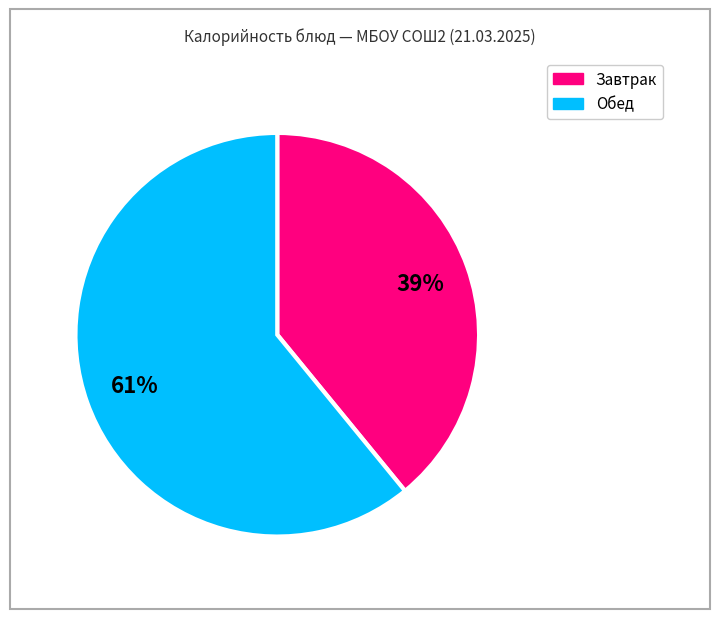

Is there any slice that represents more than half of the pie?

Yes